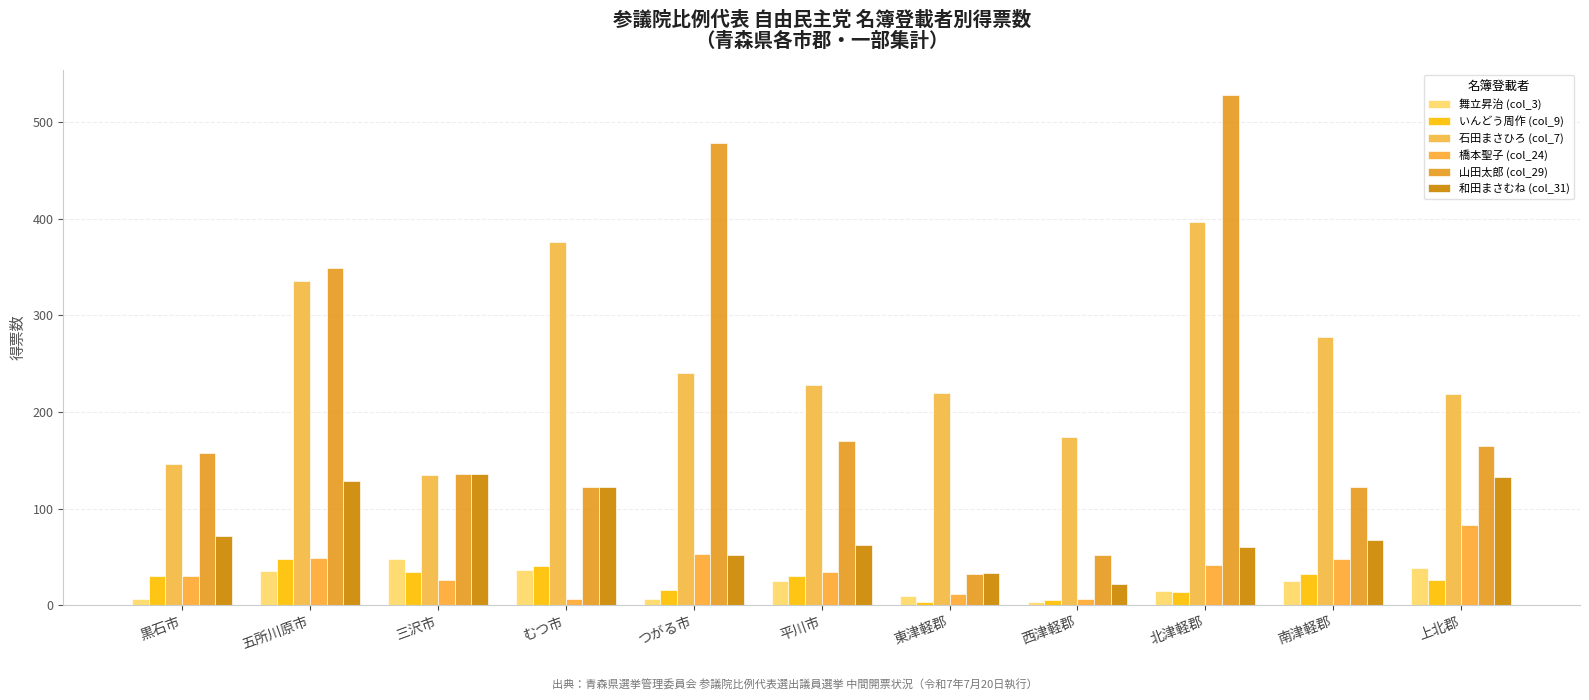

Rank the series by their maximum value, from lowest to highest.

舞立昇治 (col_3), いんどう周作 (col_9), 橋本聖子 (col_24), 和田まさむね (col_31), 石田まさひろ (col_7), 山田太郎 (col_29)